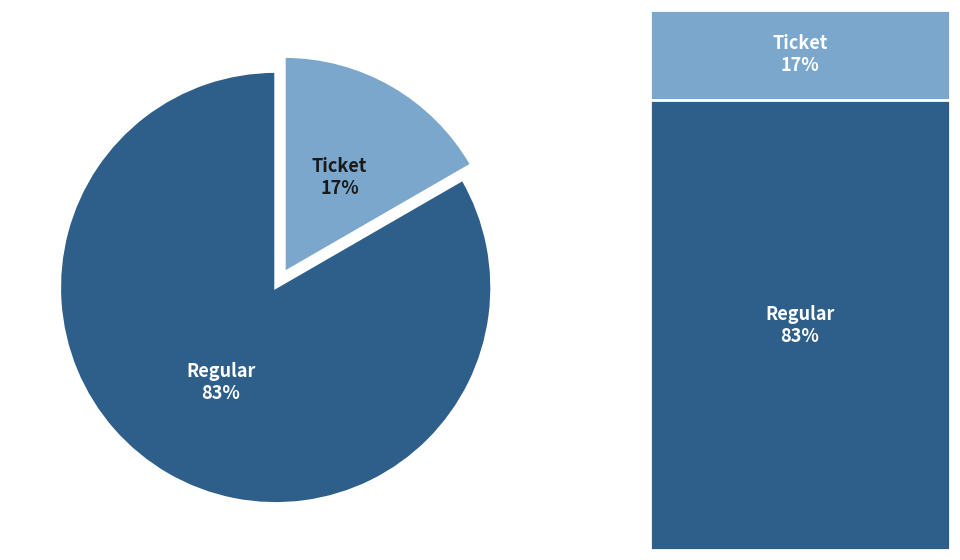

Which category has the smallest portion of the pie?

Ticket